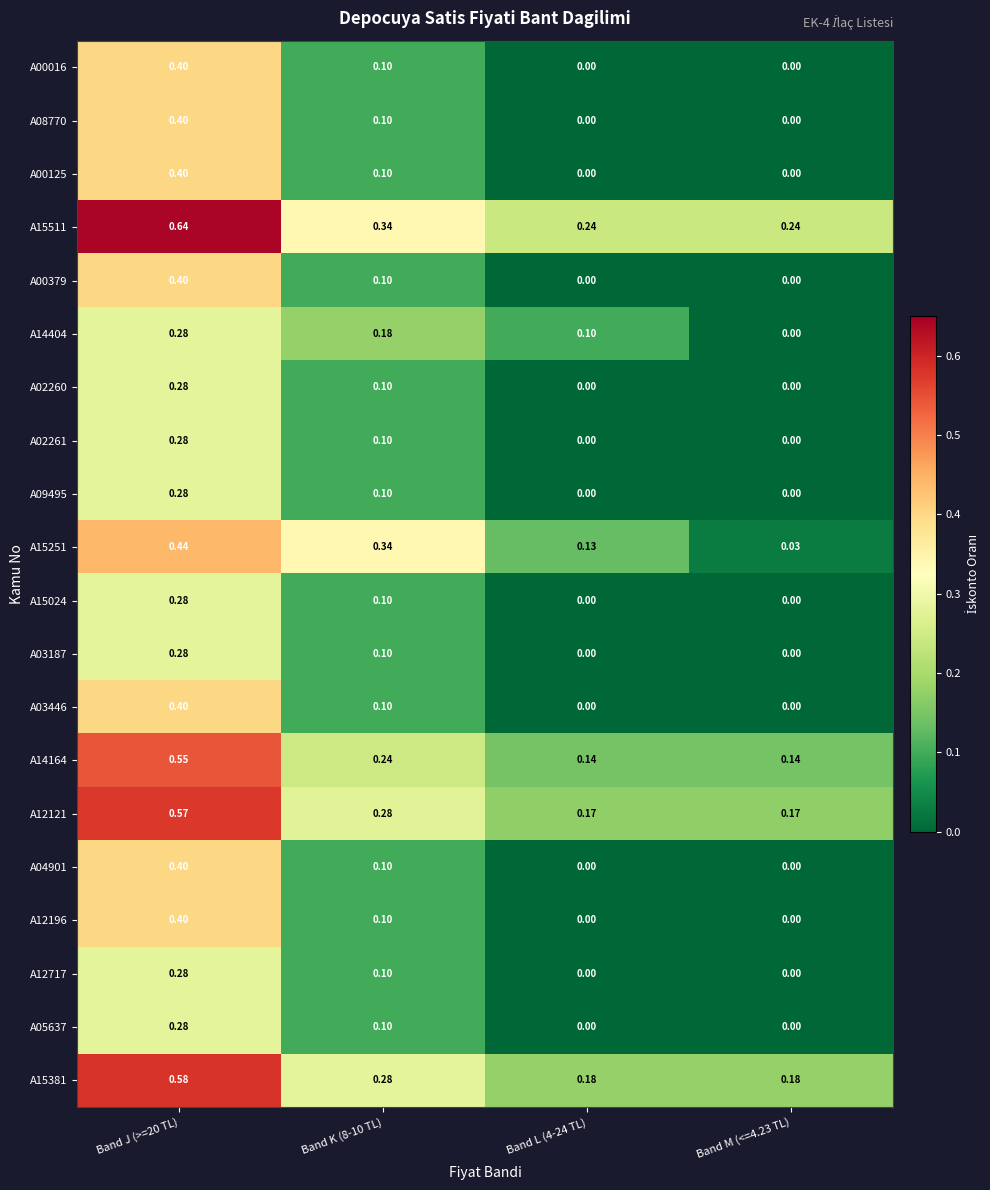

Is the value of A00125 at Band K (8-10 TL) greater than the value of A15024 at Band M (<=4.23 TL)?

Yes